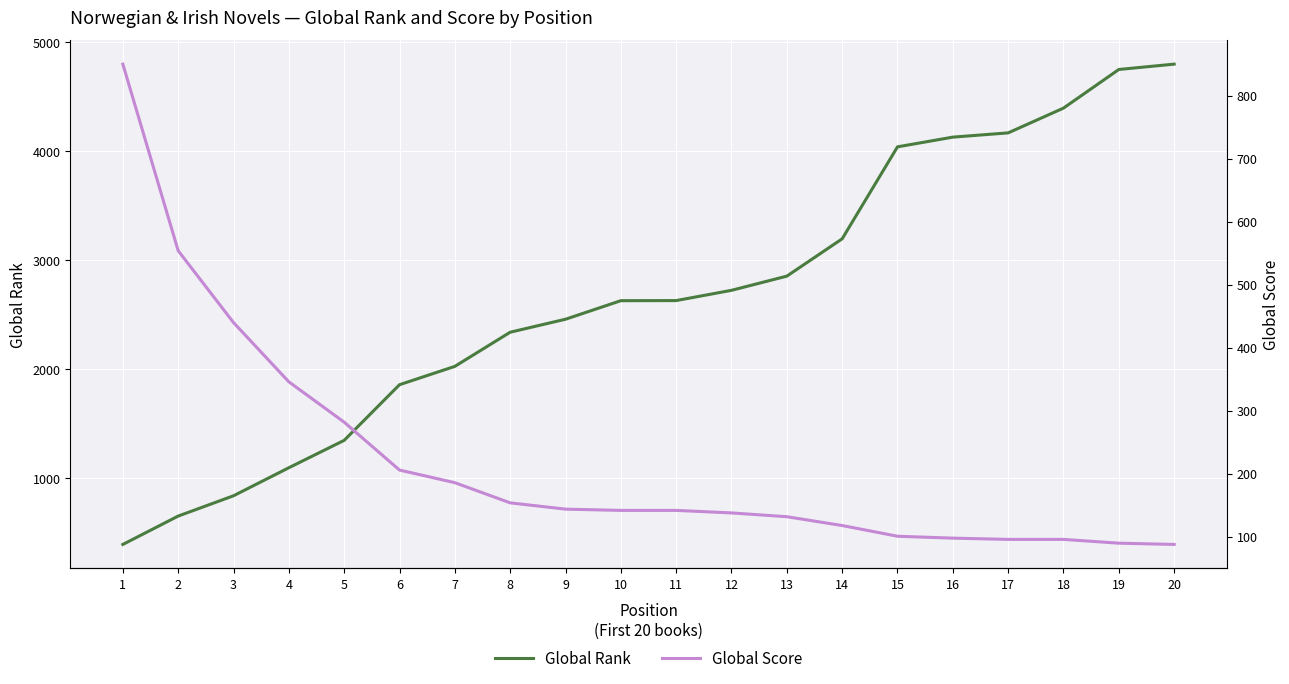

True or false: Global Rank has more than 0 interior local peaks.

False